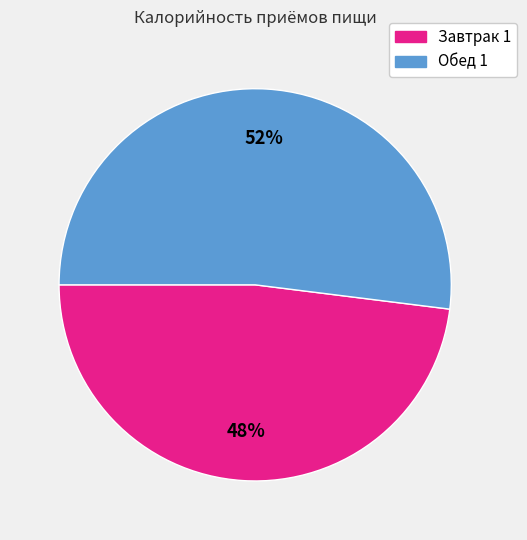

Does Обед 1 represent more than half of the total?

Yes